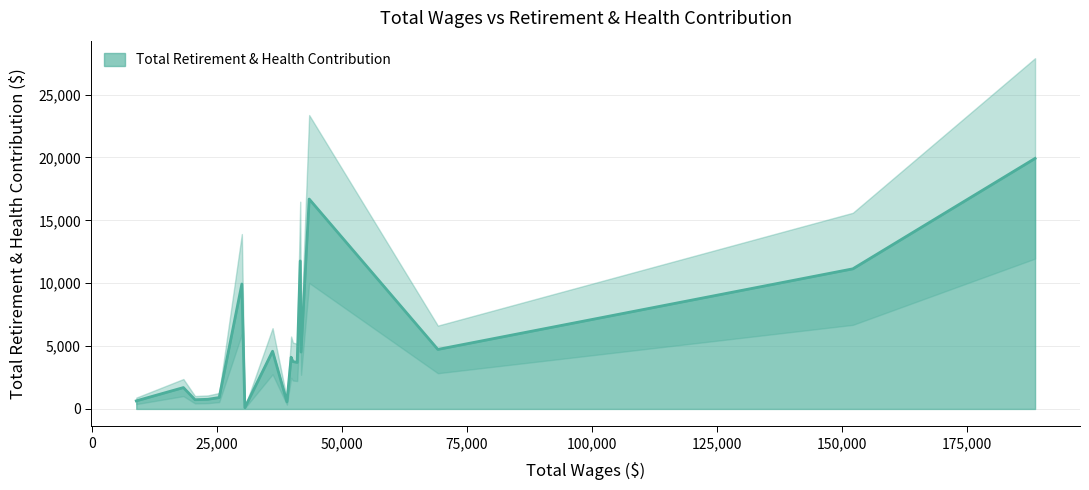

List the labels in order of value, smallest first.

30595, 39009, 8900, 20640, 23210, 25472, 18318, 41061, 40204, 39849, 41832, 36142, 69173, 30002, 152113, 41668, 43455, 188533